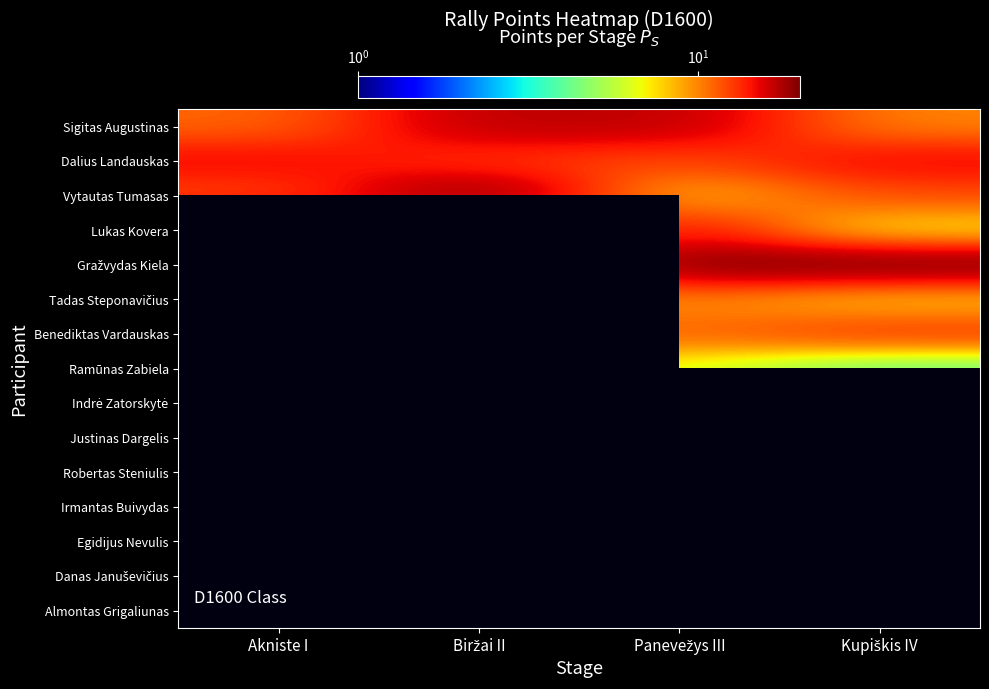

List the series in order of their peak value, highest first.

Vytautas Tumasas, Lukas Kovera, Sigitas Augustinas, Gražvydas Kiela, Tadas Steponavičius, Benediktas Vardauskas, Ramūnas Zabiela, Indrė Zatorskytė, Justinas Dargelis, Robertas Steniulis, Irmantas Buivydas, Egidijus Nevulis, Danas Januševičius, Almontas Grigaliunas, Dalius Landauskas